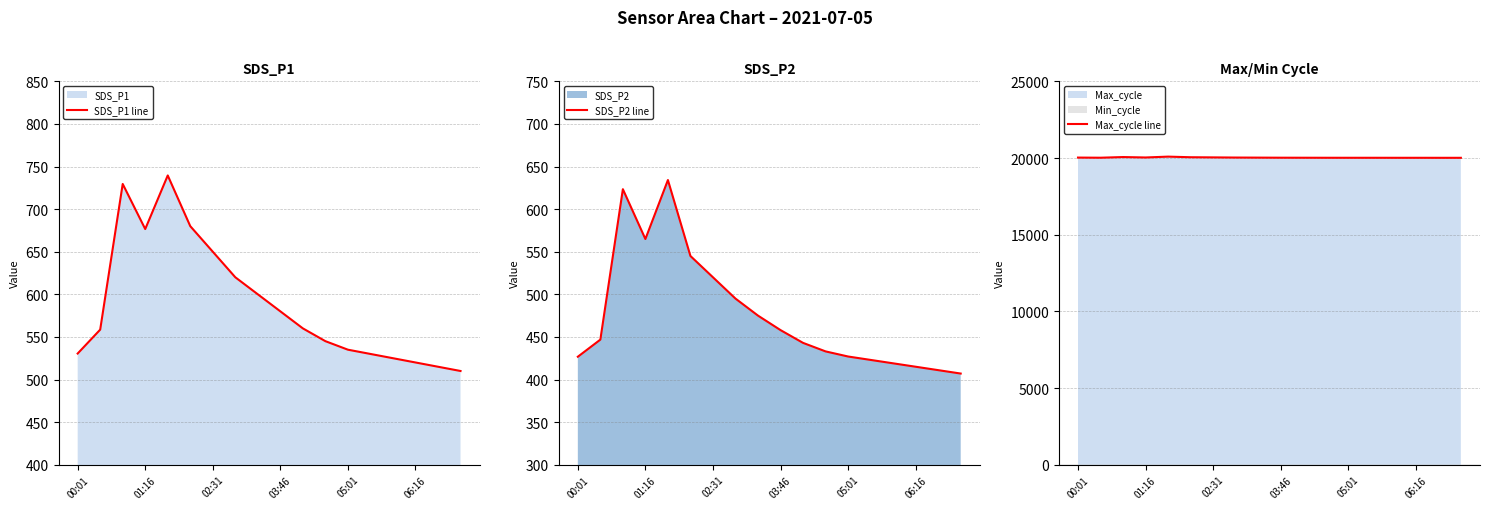

True or false: SDS_P1 line has a value of 650.0 at 02:31.

True